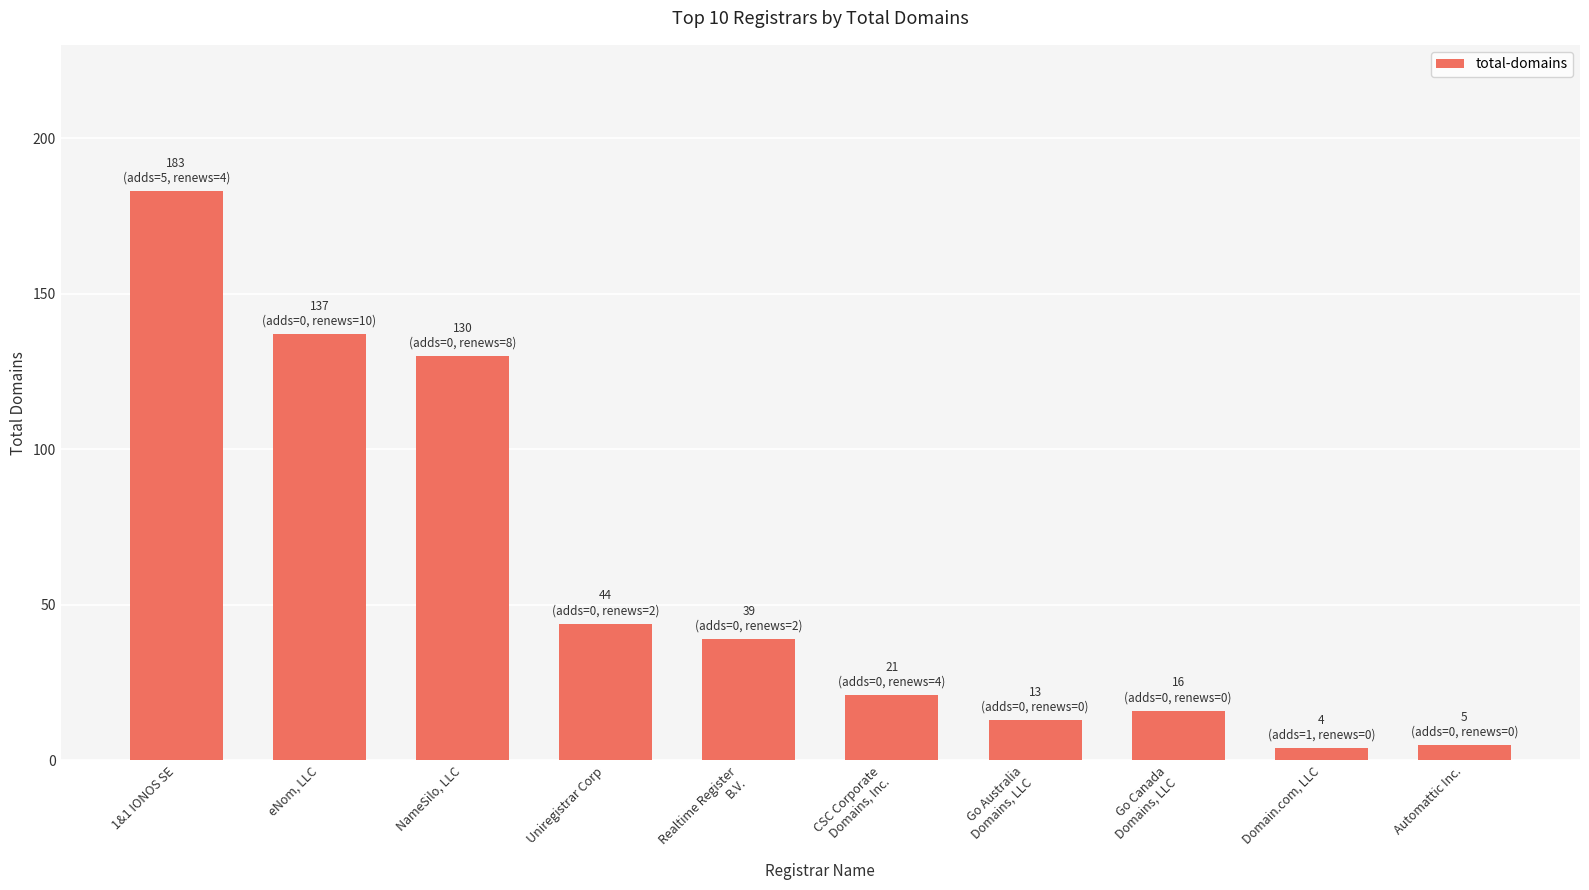

What is the label of the 5th bar from the right?

CSC Corporate
Domains, Inc.